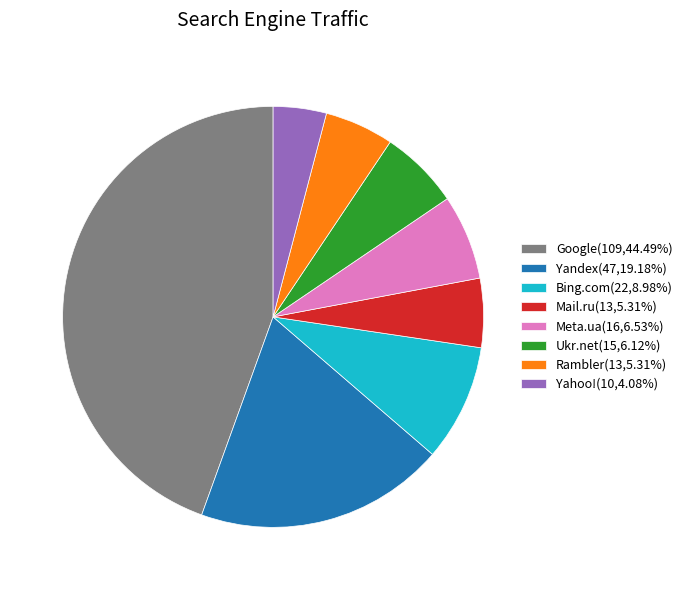

Approximately how many times larger is the value at Ukr.net(15,6.12%) compared to Rambler(13,5.31%)?

1.2